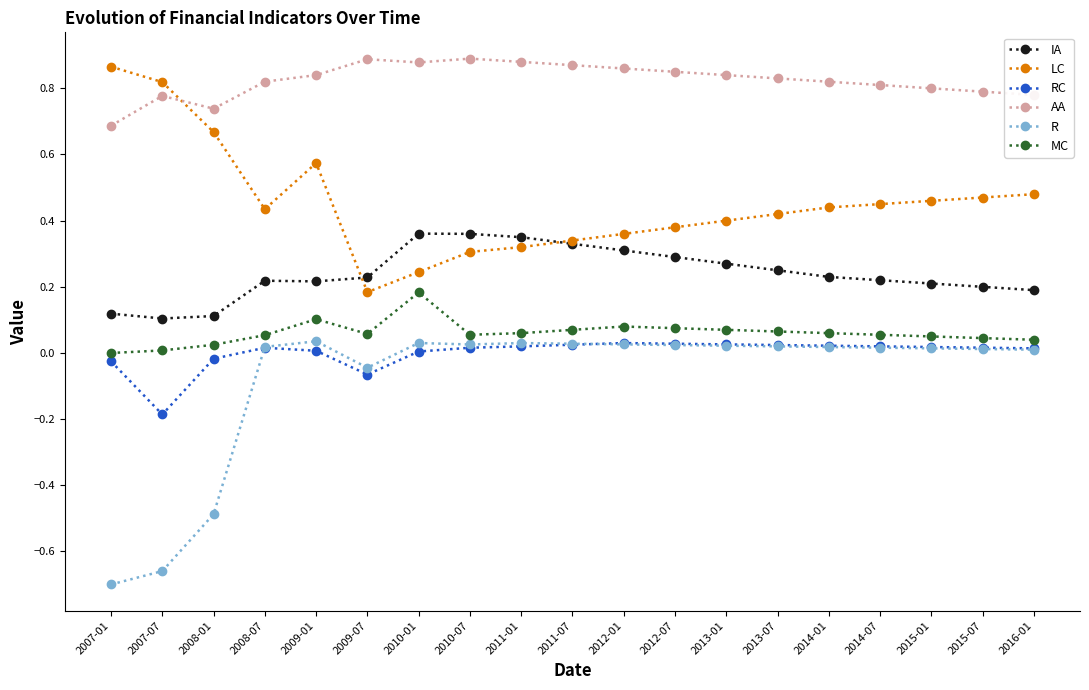

What is the label of the 11th point from the left?

2012-01